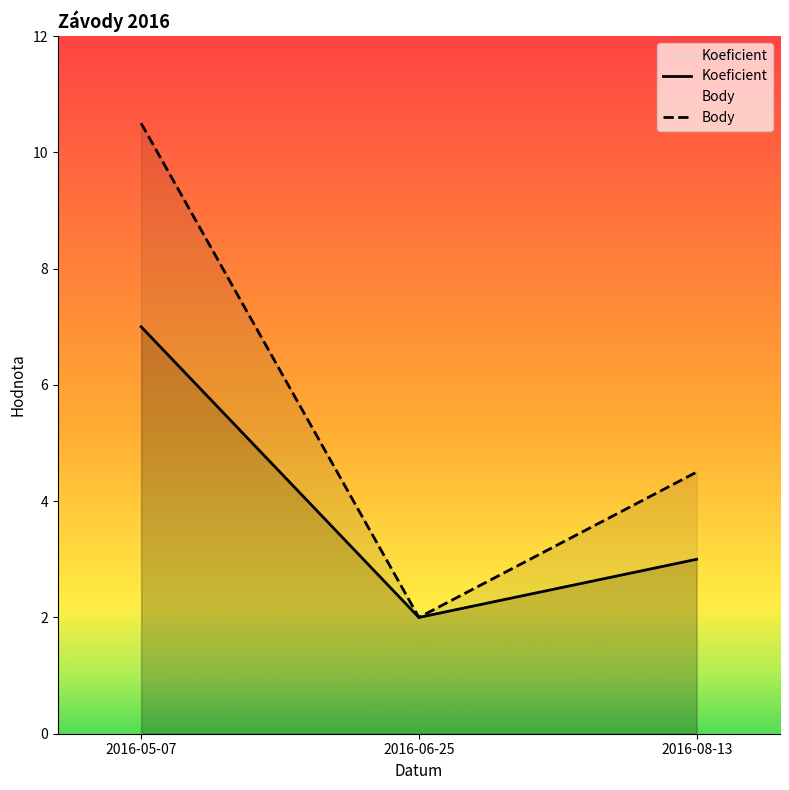

At which label is Koeficient closest to 4?

2016-08-13